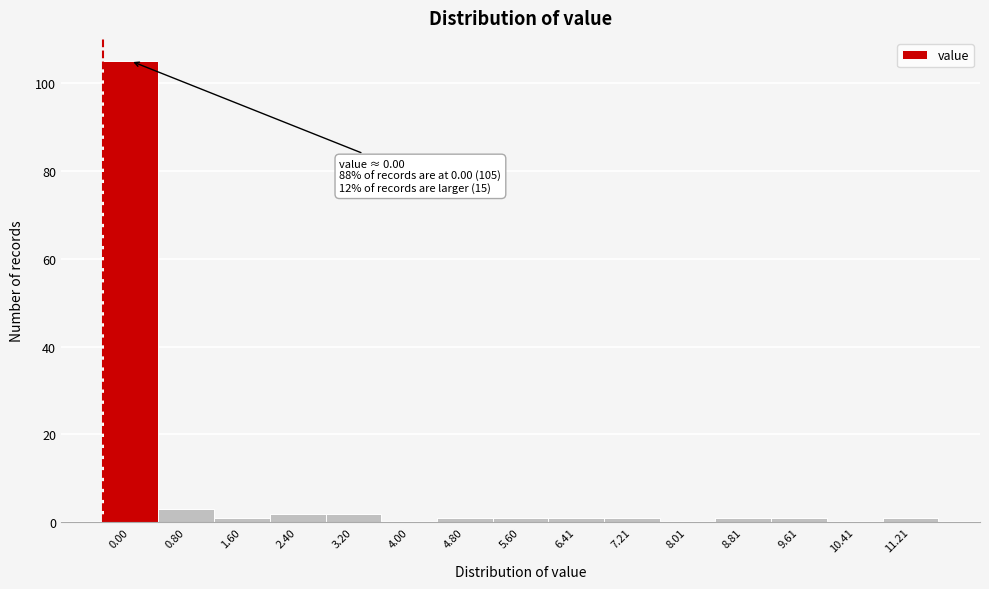

Reading left to right, list all the values displayed in this chart.

0.00=105	0.80=3	1.60=1	2.40=2	3.20=2	4.00=0	4.80=1	5.60=1	6.41=1	7.21=1	8.01=0	8.81=1	9.61=1	10.41=0	11.21=1